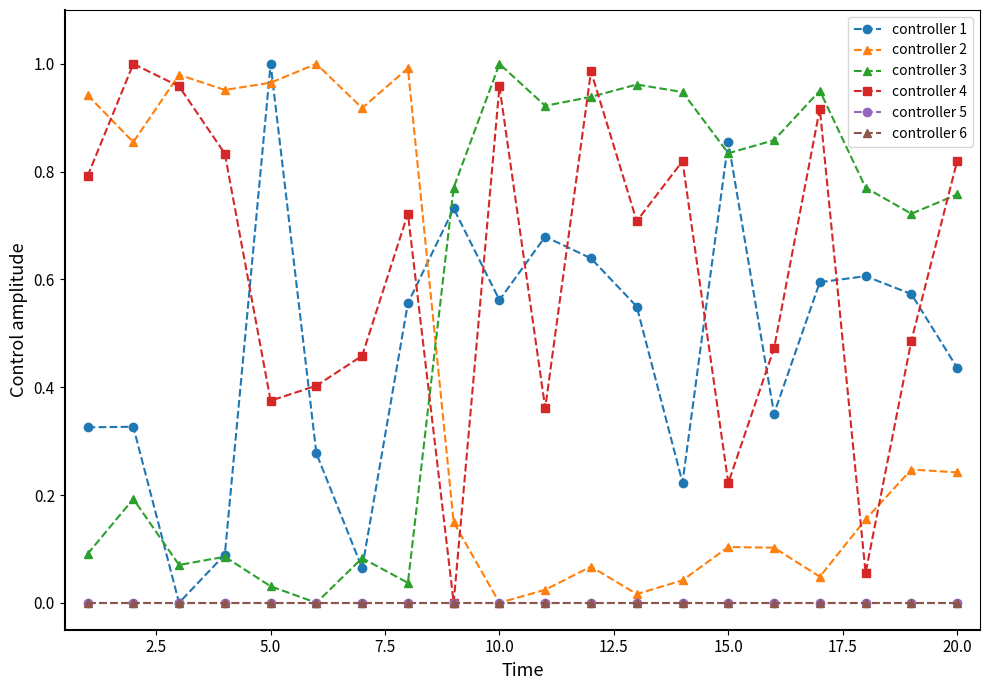

What is the maximum value shown in the chart?

1.0